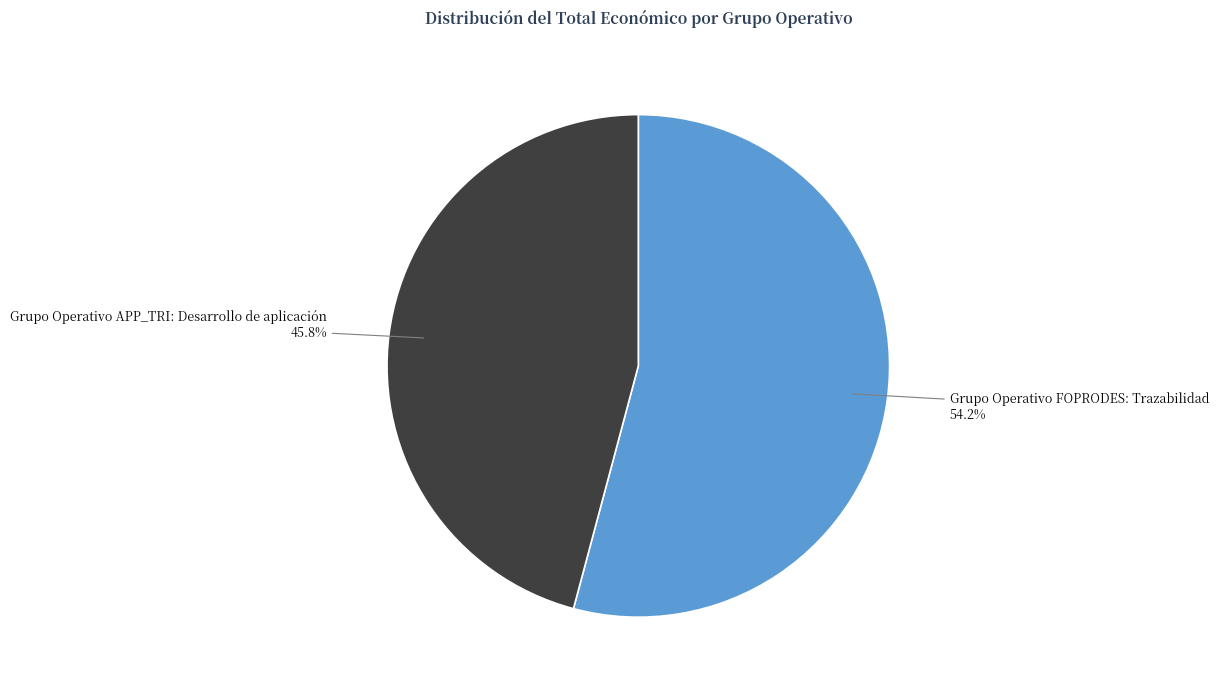

To the nearest percent, what is the difference between the Grupo Operativo FOPRODES: Trazabilidad and Grupo Operativo APP_TRI: Desarrollo de aplicación slice percentages?

8%